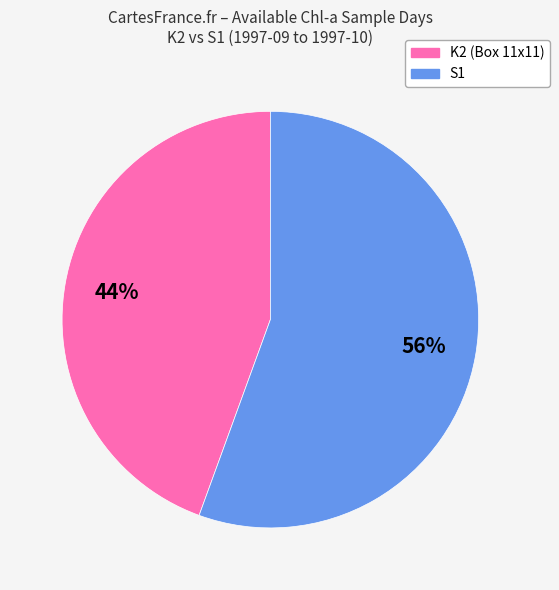

Does any single category account for the majority?

Yes